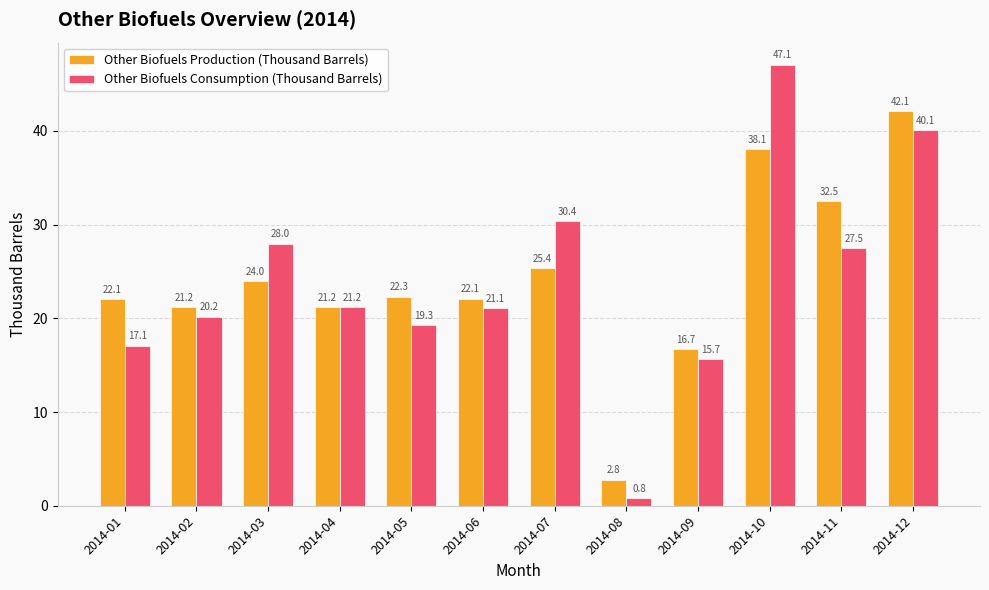

At which label does Other Biofuels Consumption (Thousand Barrels) first exceed 21?

2014-03